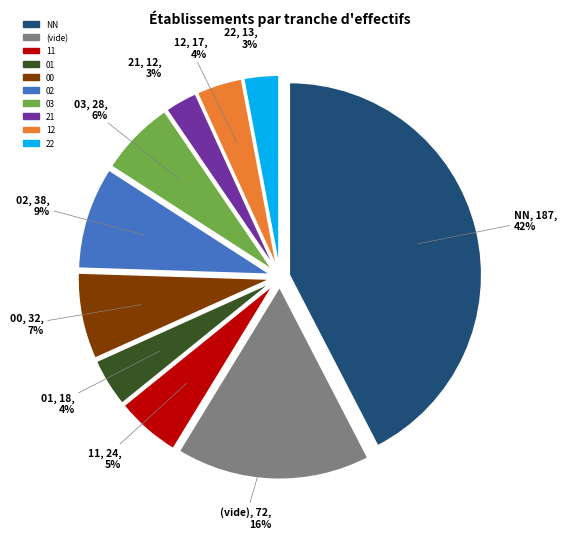

Is there a majority slice in this chart?

No